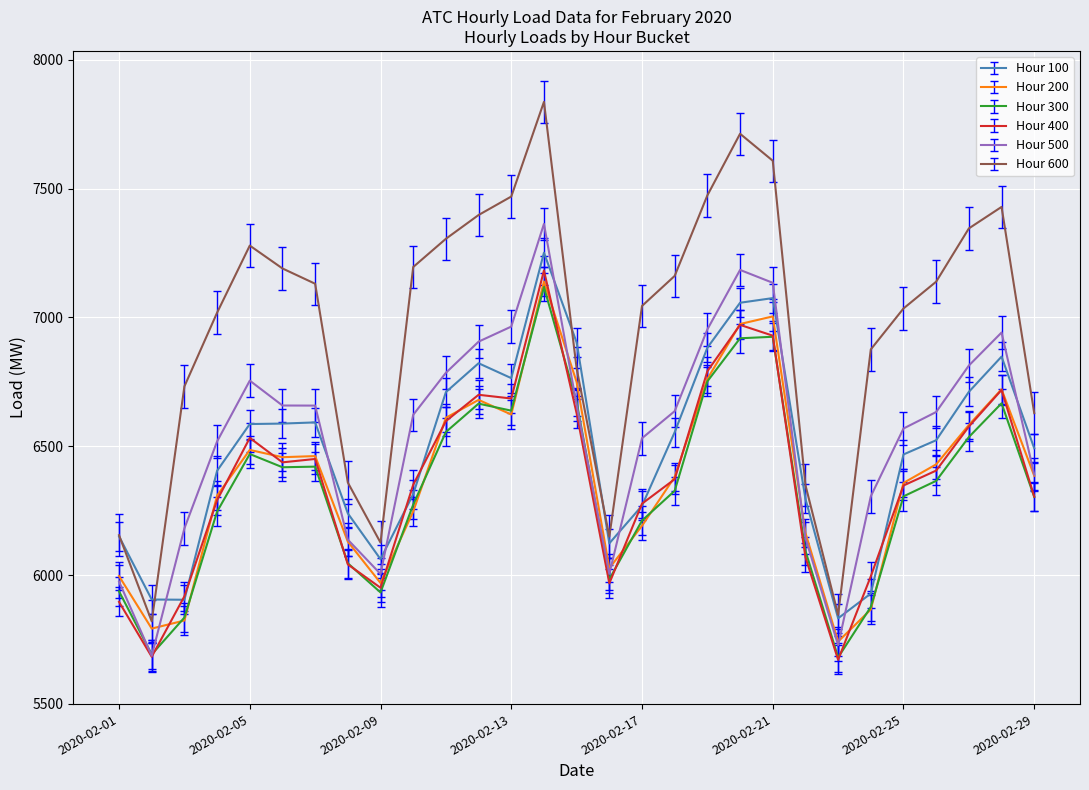

True or false: Hour 300 and Hour 600 intersect in this chart.

False